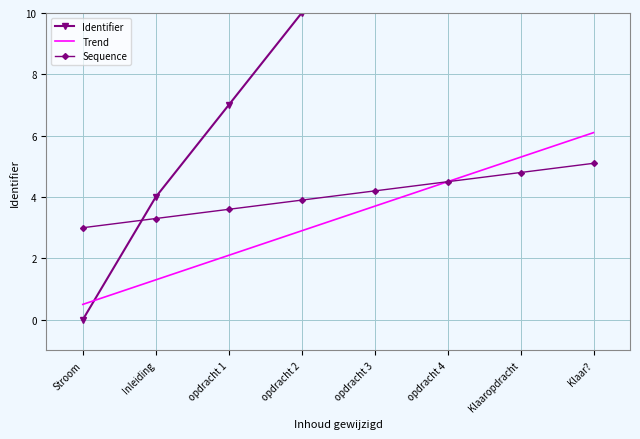

What position from the left is opdracht 1?

3